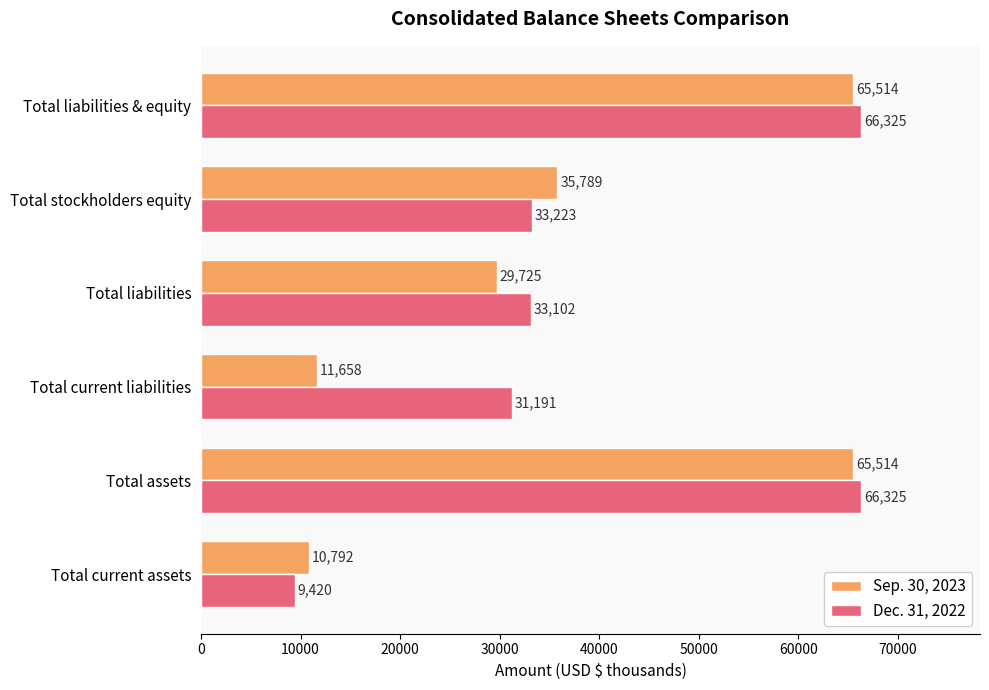

At which label is Dec. 31, 2022 closest to 37872?

Total stockholders equity